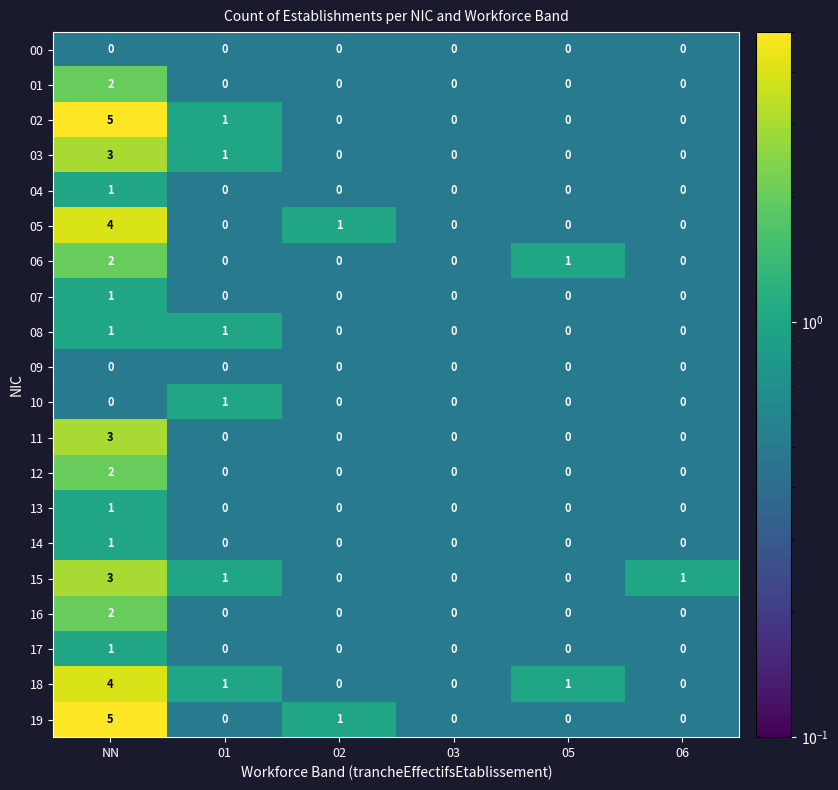

What is the sum of the 03 values at 03 and NN?

3